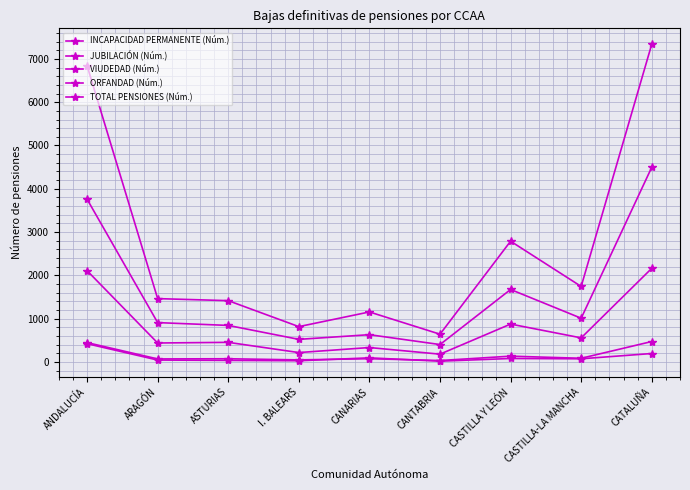

In ORFANDAD (Núm.), how many points are lower than both neighbors (excluding endpoints)?

3